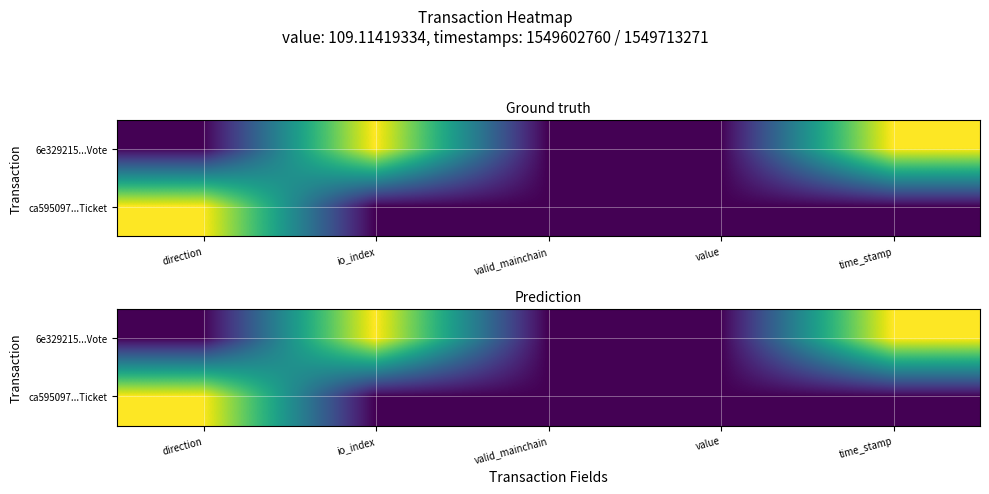

At which category does the chart reach its minimum across all series?

direction